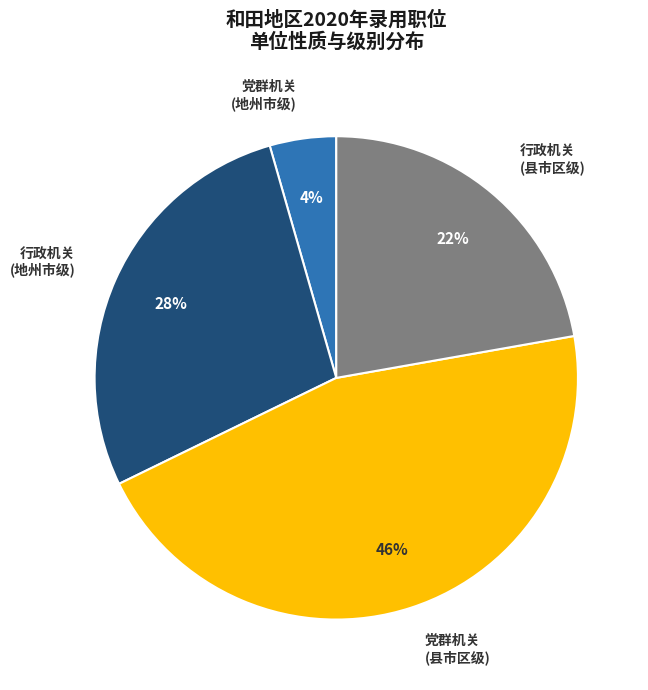

To the nearest percent, what is the average slice percentage?

25%